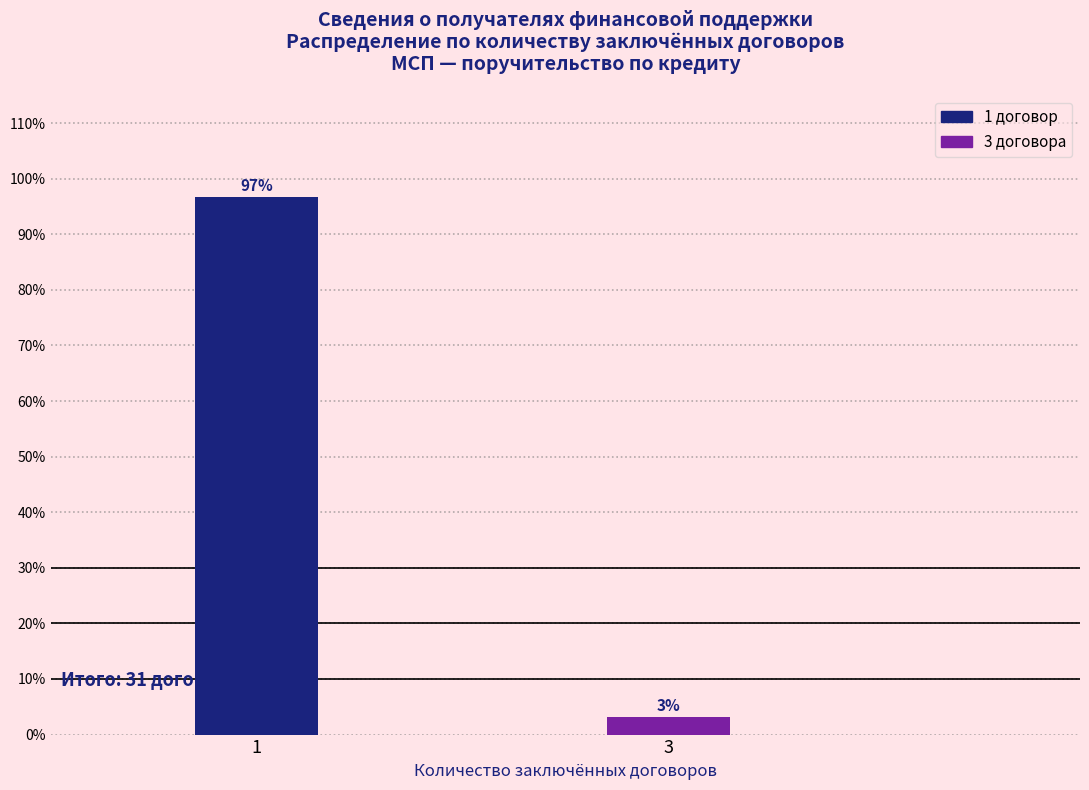

At which category does the chart reach its minimum across all series?

3